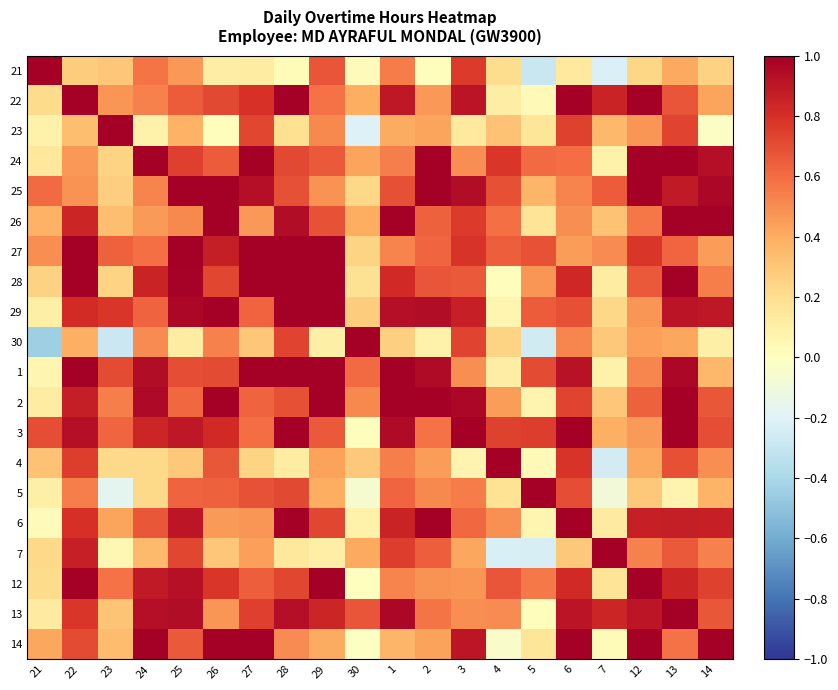

Which series has the widest spread of values?

30